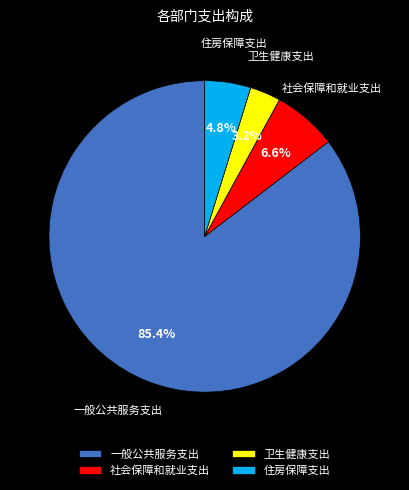

True or false: 一般公共服务支出 accounts for 85% of the total.

True